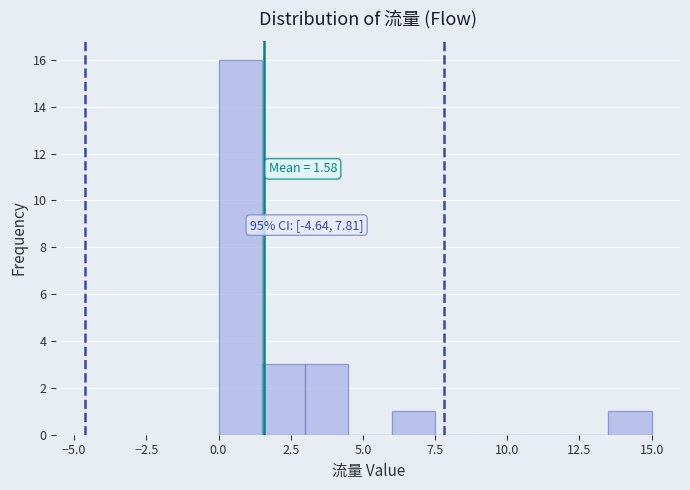

Around what value on the x-axis is the tallest bar? Give the approximate position of its centre, as read against the axis.

1.0